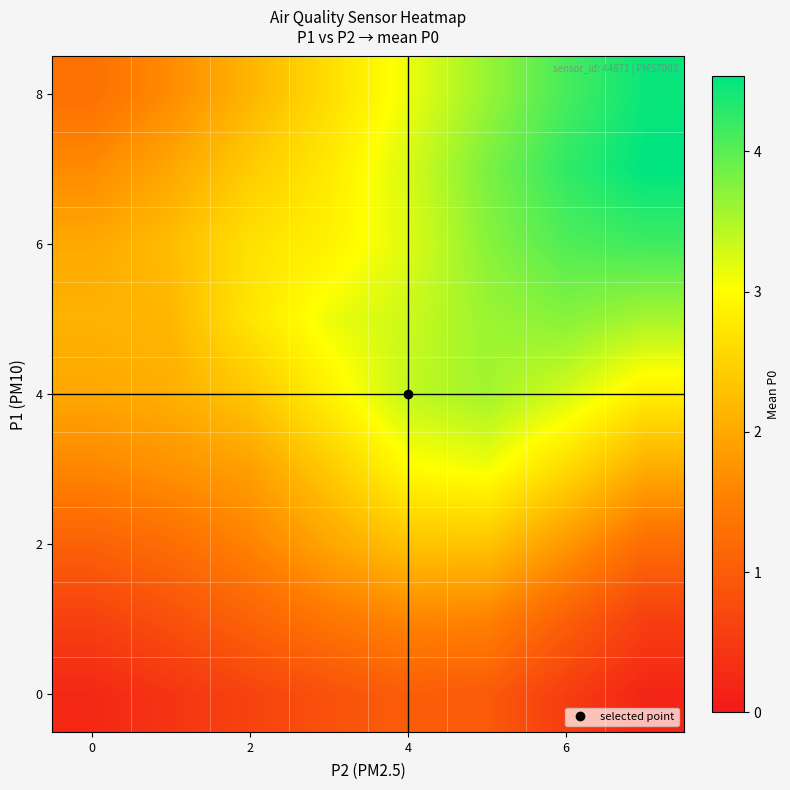

At which category is the sum across all series the highest?

5